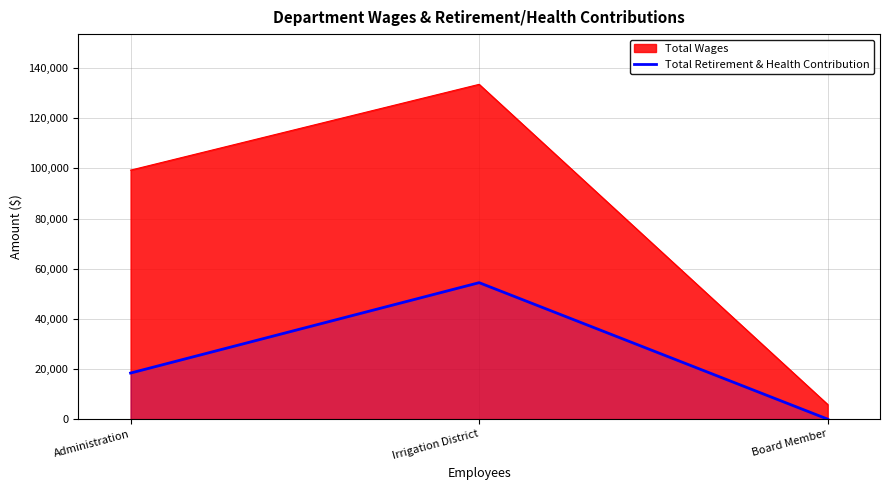

How many values are below 18387?

1